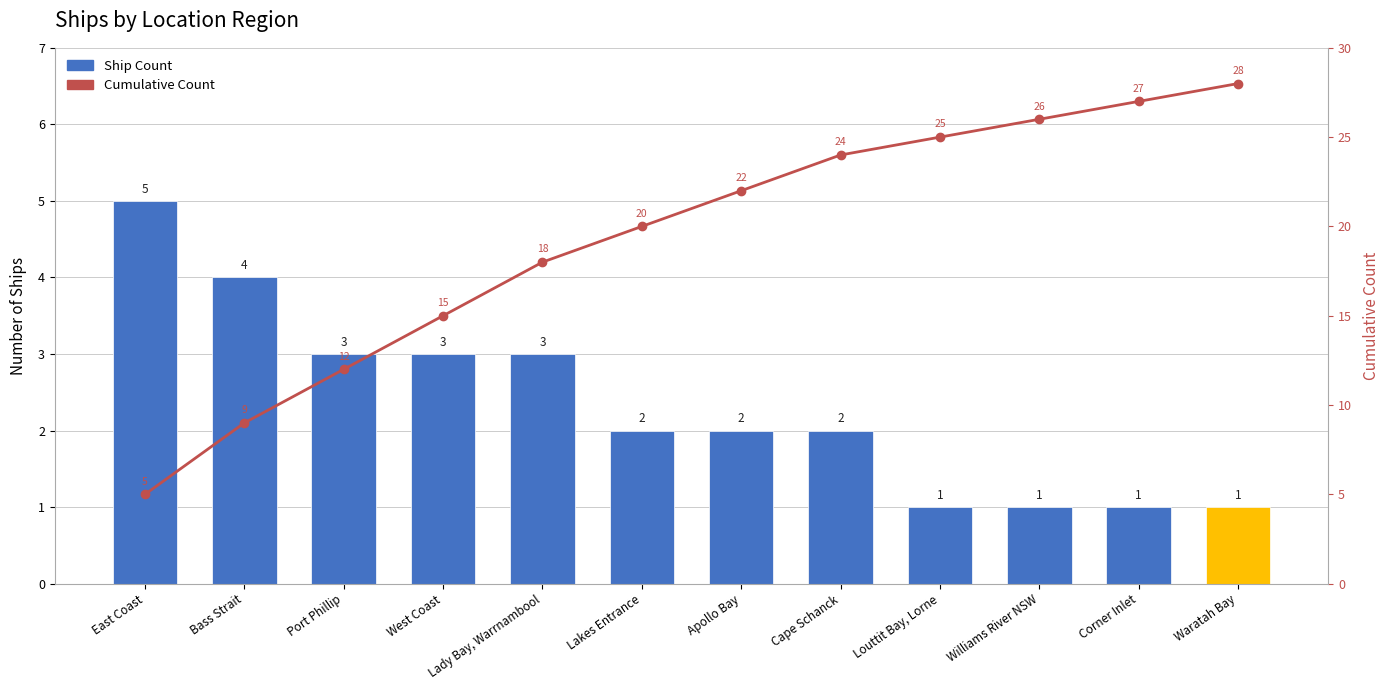

How many data points are less than 22?

6